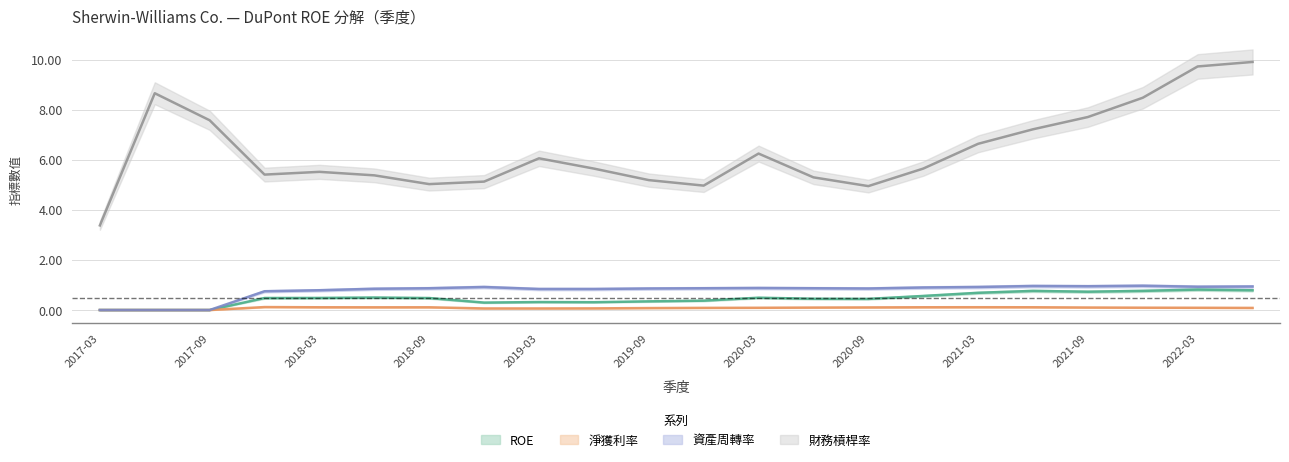

What is the label of the 17th point from the right?

2018-06-30